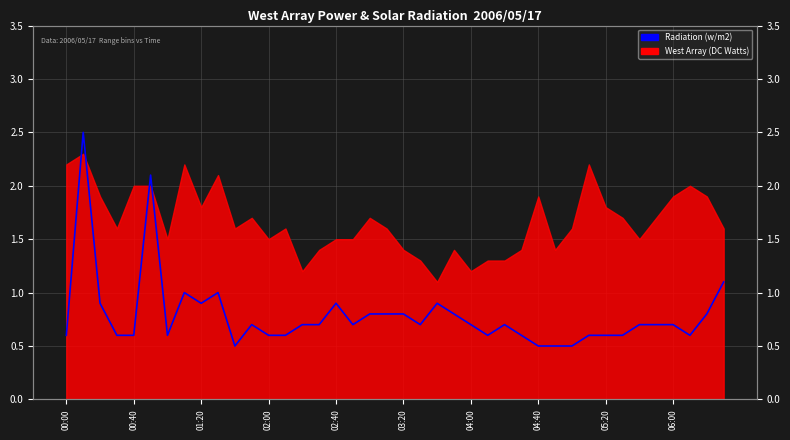

The value at 38 is 0.8. True or false?

True